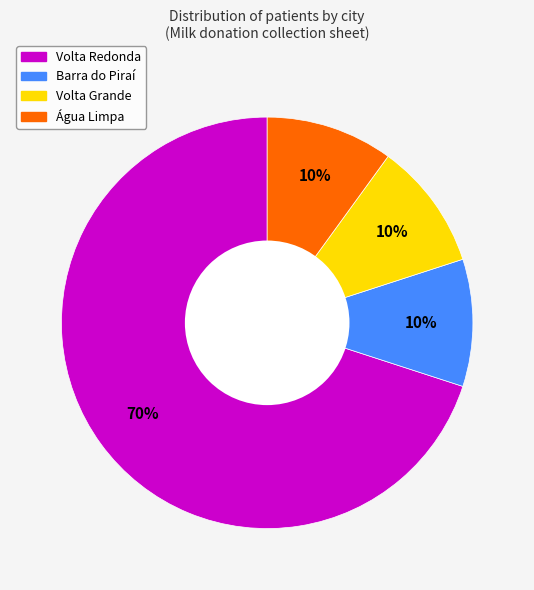

Is there a majority slice in this chart?

Yes